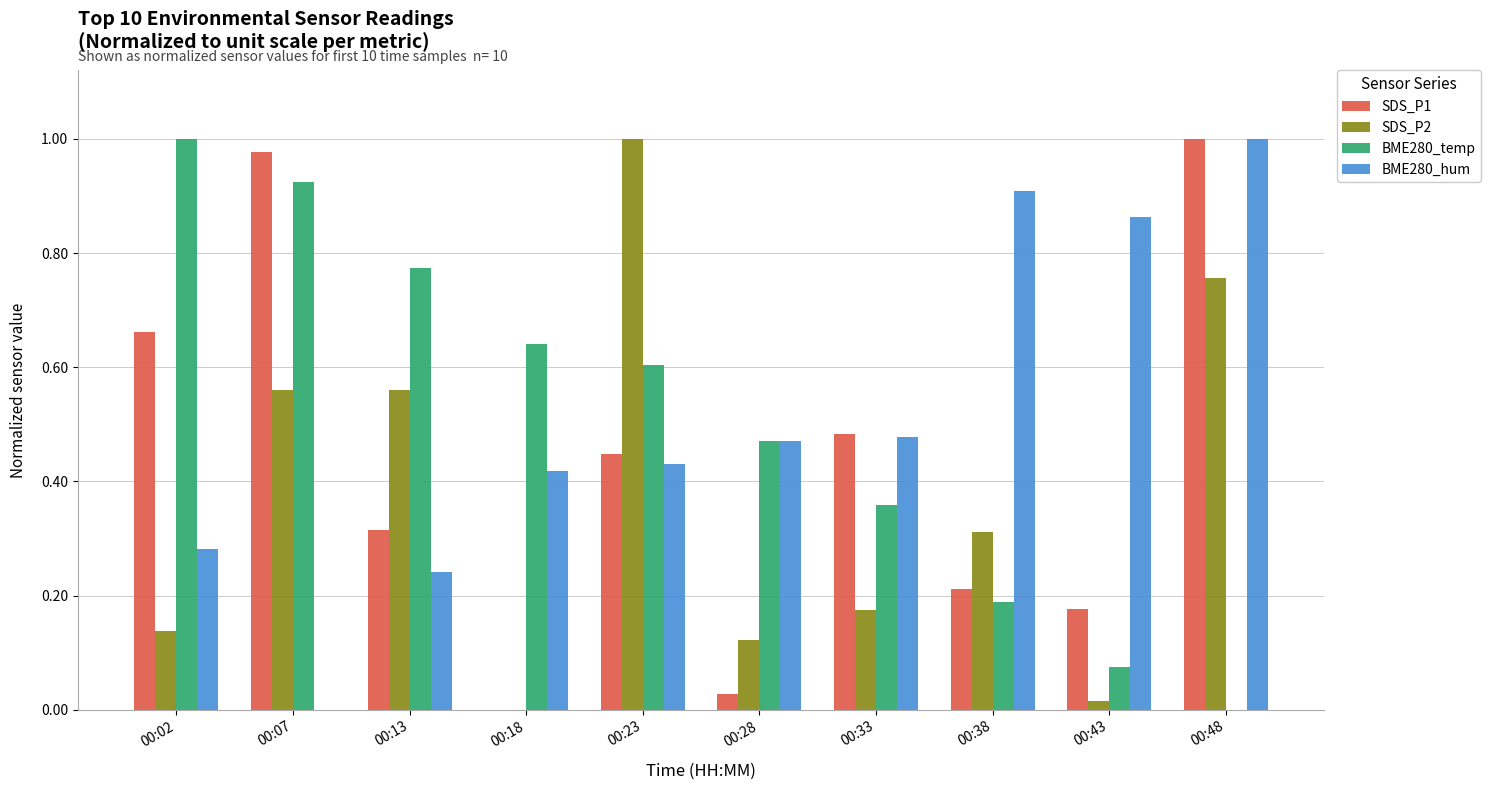

True or false: BME280_temp has a value of 1.0 at 00:02.

True